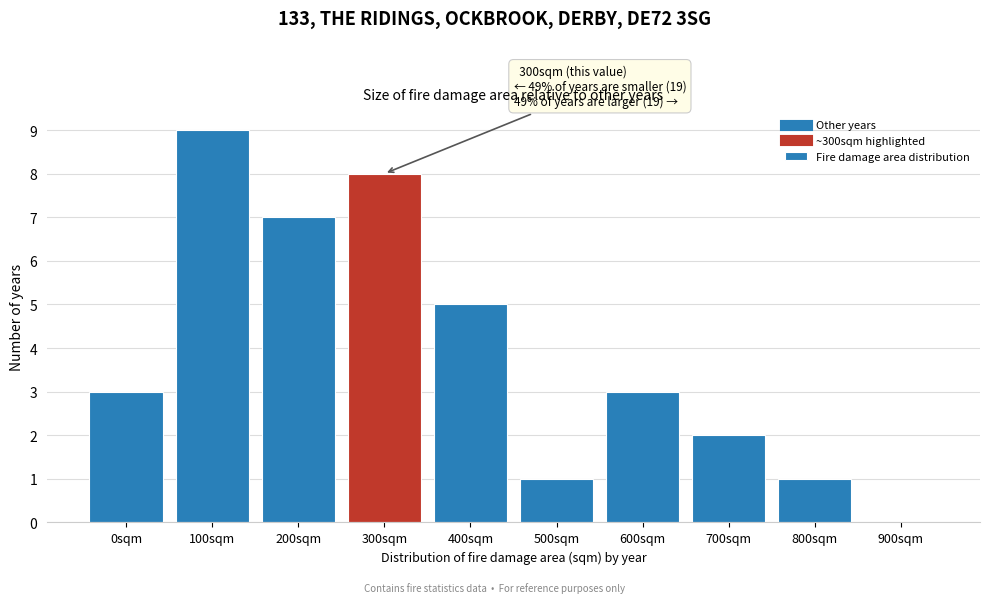

Reading left to right, extract all data points from this chart.

0sqm=3	100sqm=9	200sqm=7	300sqm=8	400sqm=5	500sqm=1	600sqm=3	700sqm=2	800sqm=1	900sqm=0